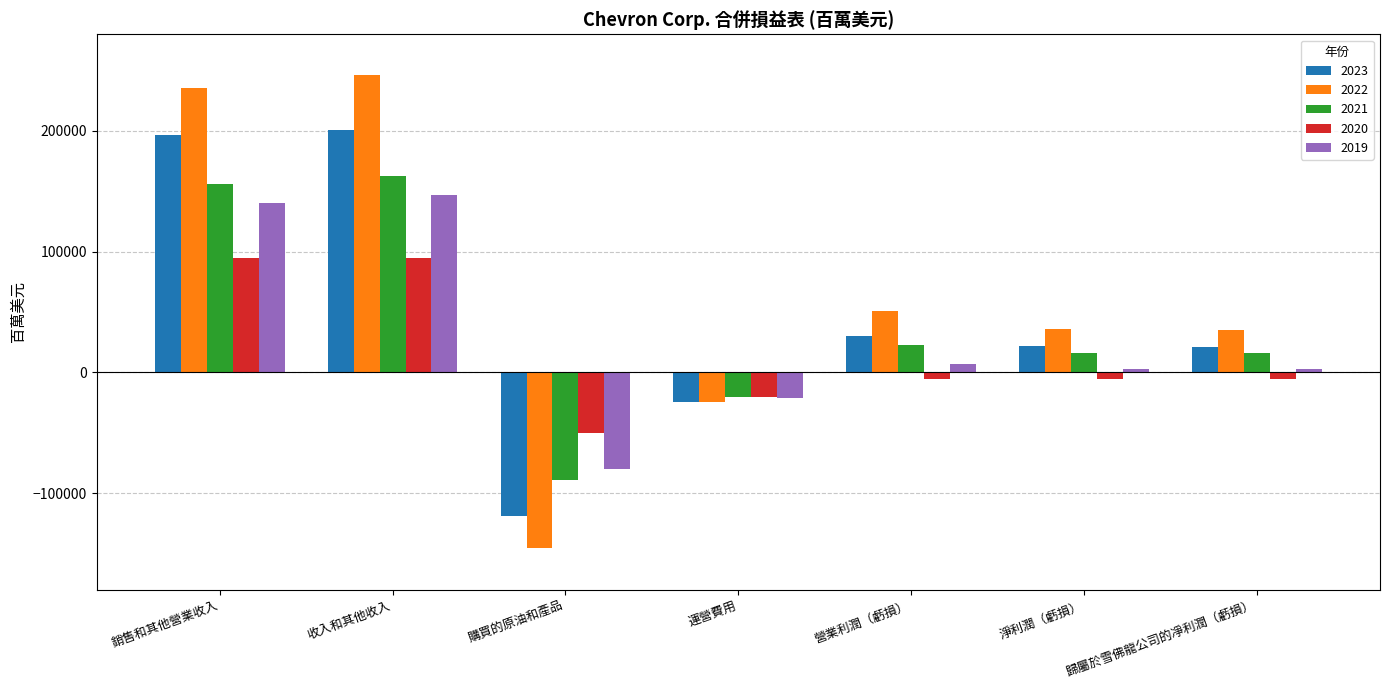

How many data points in 2021 are less than 15689?

3